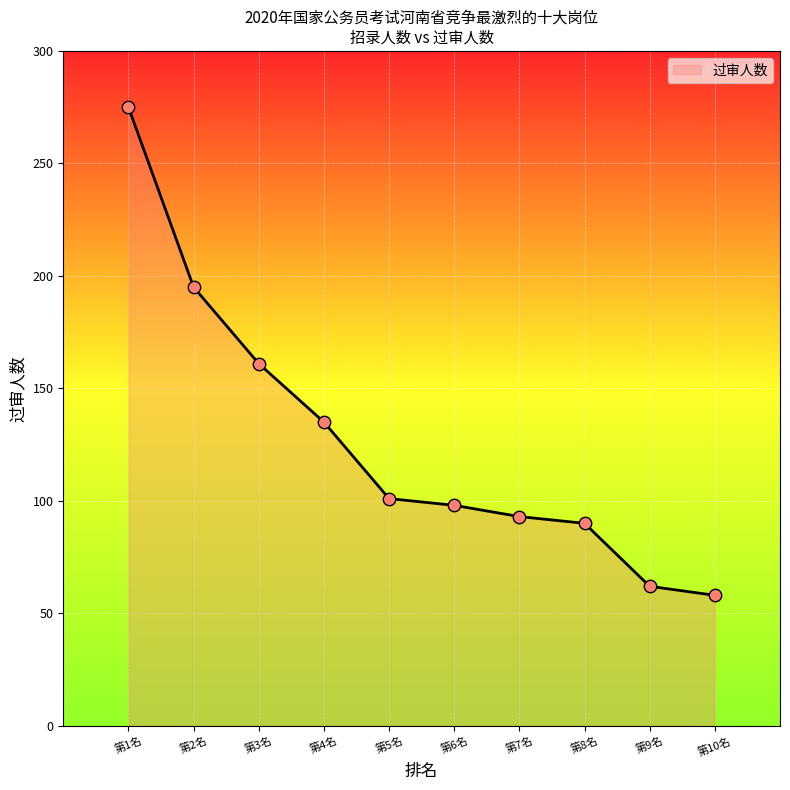

What is the ratio of the value at 第1名 to the value at 第7名?

3.0